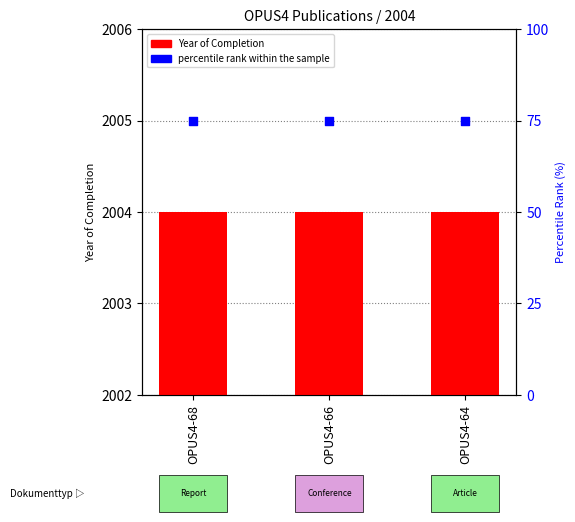

What is the total value across all series at OPUS4-66?

2079